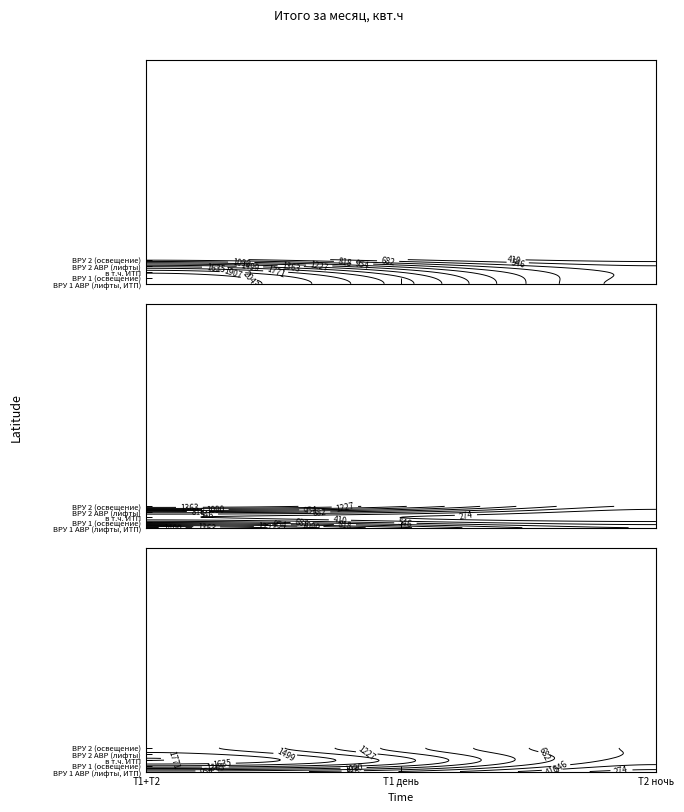

Rank the categories by ВРУ 1 (освещение) value from highest to lowest.

Т1+Т2, Т1 день, Т2 ночь